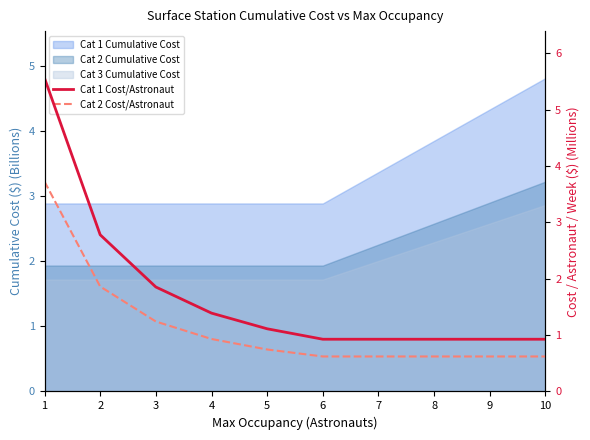

Reading left to right, extract all data points from this chart.

Cat 1 Cost/Astronaut: 5.6	2.8	1.9	1.4	1.1	0.9	0.9	0.9	0.9	0.9
Cat 2 Cost/Astronaut: 3.7	1.9	1.2	0.9	0.7	0.6	0.6	0.6	0.6	0.6